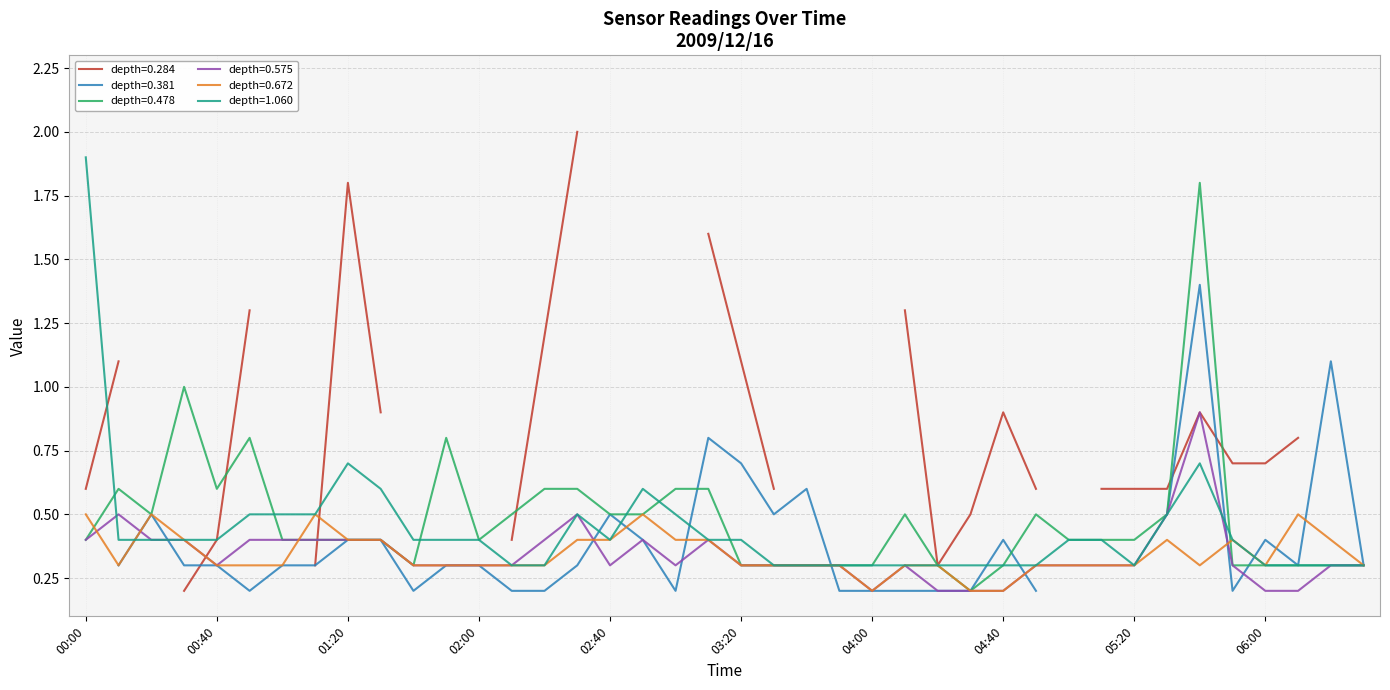

What is the value of the 0.575 point at the 24th from the left?

0.3